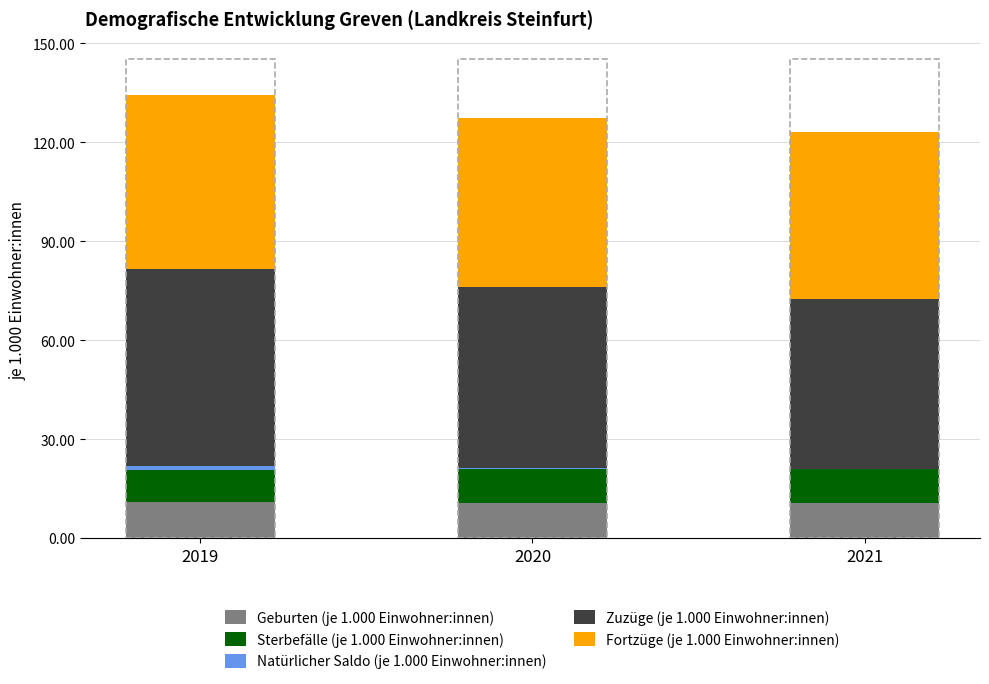

List the labels in order of Natürlicher Saldo (je 1.000 Einwohner:innen) value, smallest first.

2021, 2020, 2019